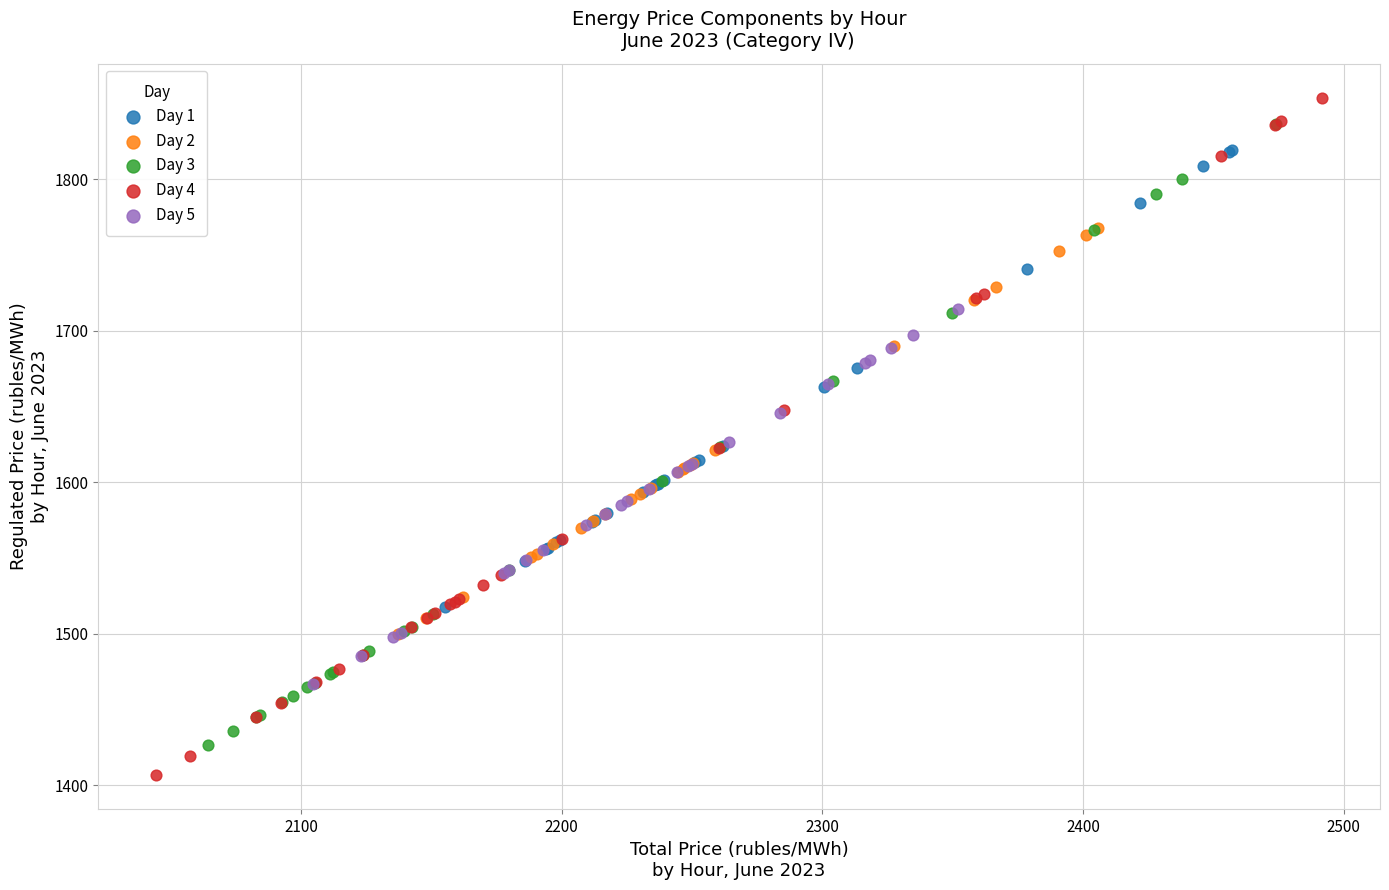

Which series contains the lowest Y value?

Day 4